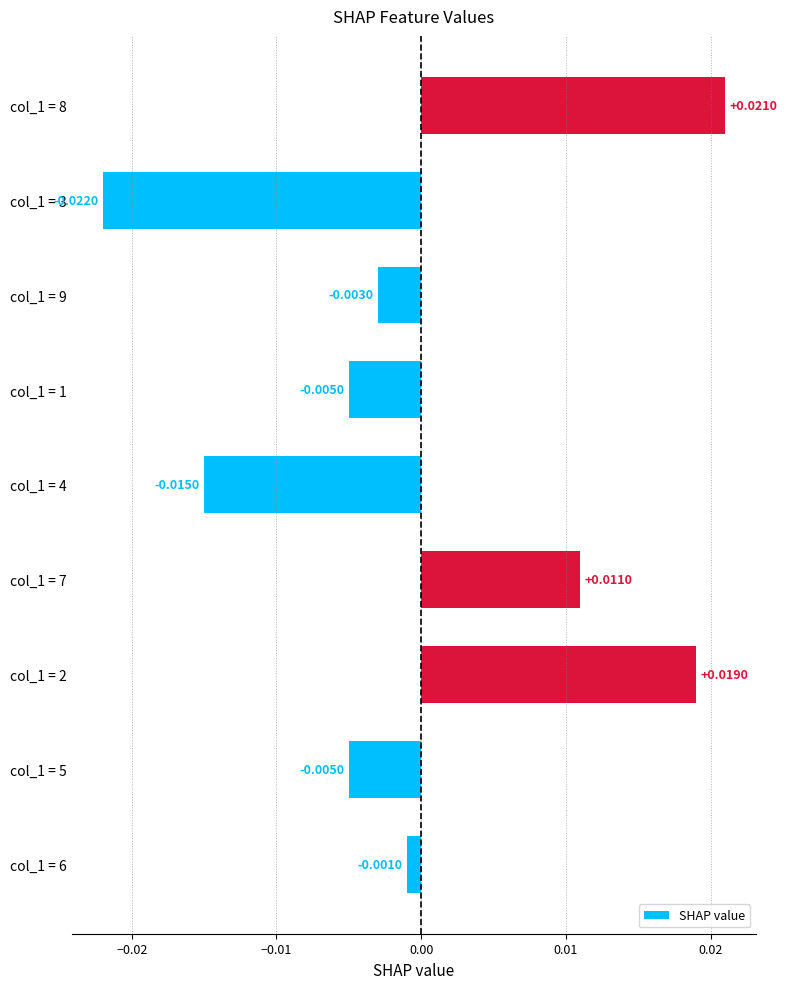

Between col_1 = 6 and col_1 = 5, which is larger?

col_1 = 6